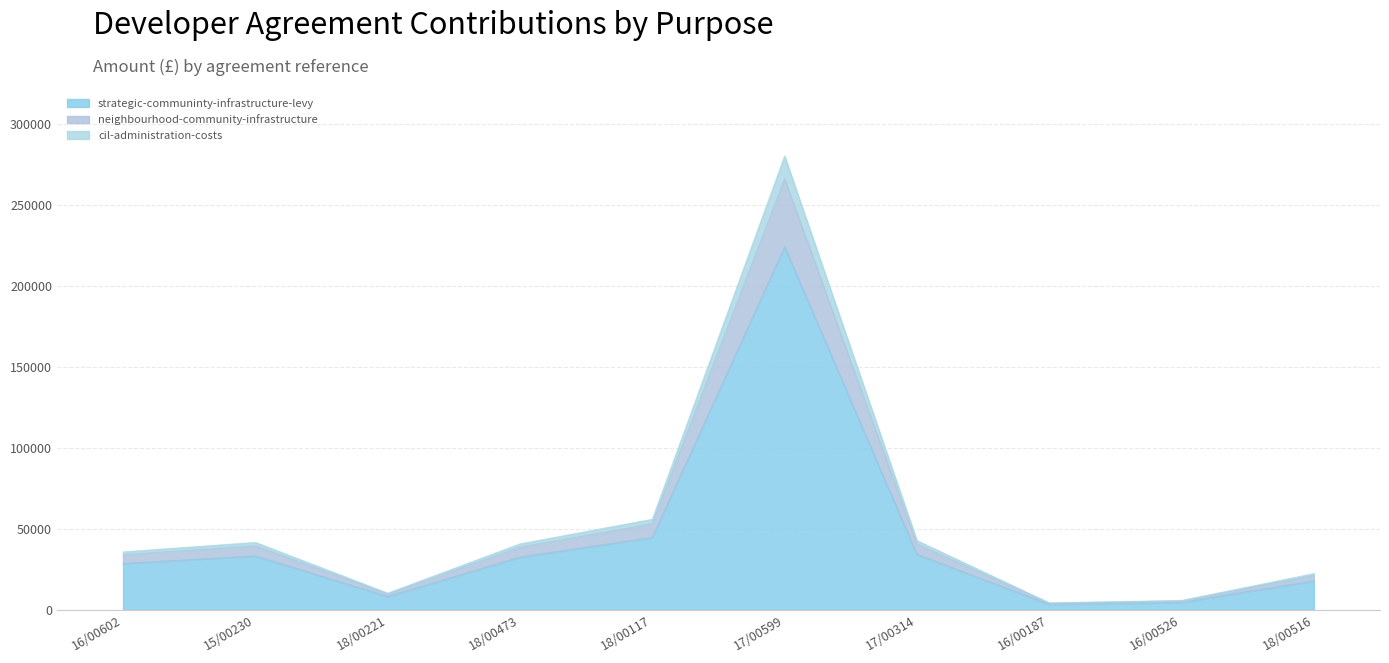

What is the highest value of the strategic-communinty-infrastructure-levy series?

224380.1